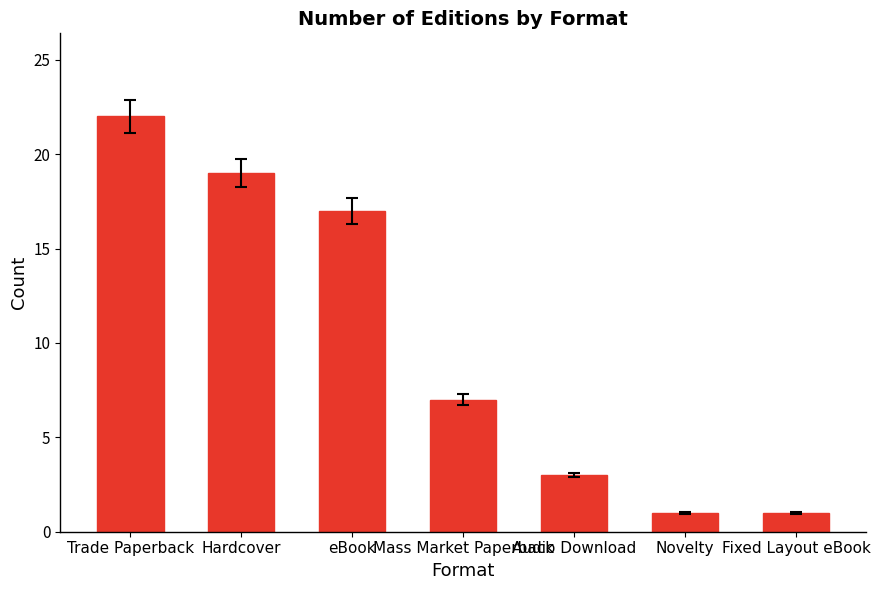

Reading left to right, extract all data points from this chart.

Trade Paperback=22	Hardcover=19	eBook=17	Mass Market Paperback=7	Audio Download=3	Novelty=1	Fixed Layout eBook=1